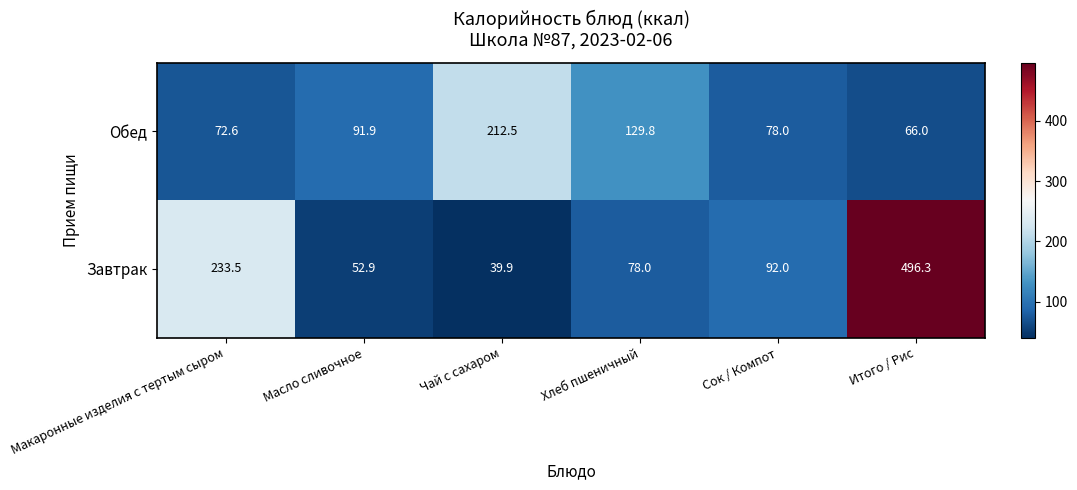

Read the Обед value at Чай с сахаром.

212.5